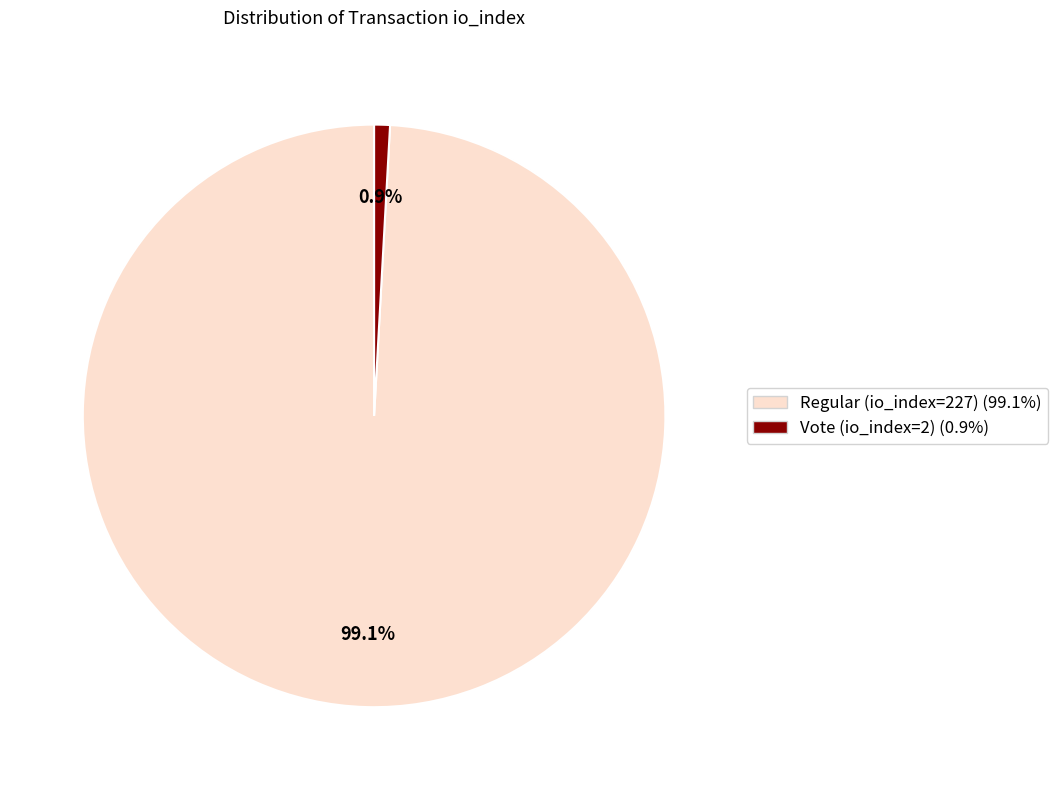

What is the majority slice?

Regular (io_index=227)